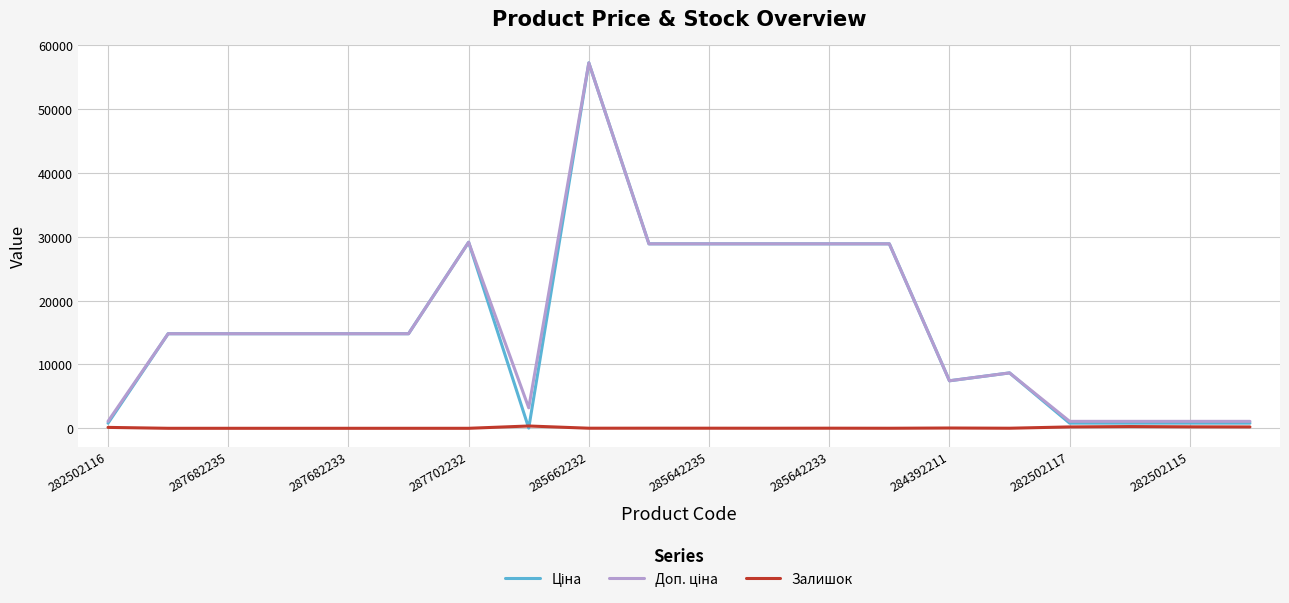

What is the difference between the second highest and second lowest values in the Залишок series?

271.0